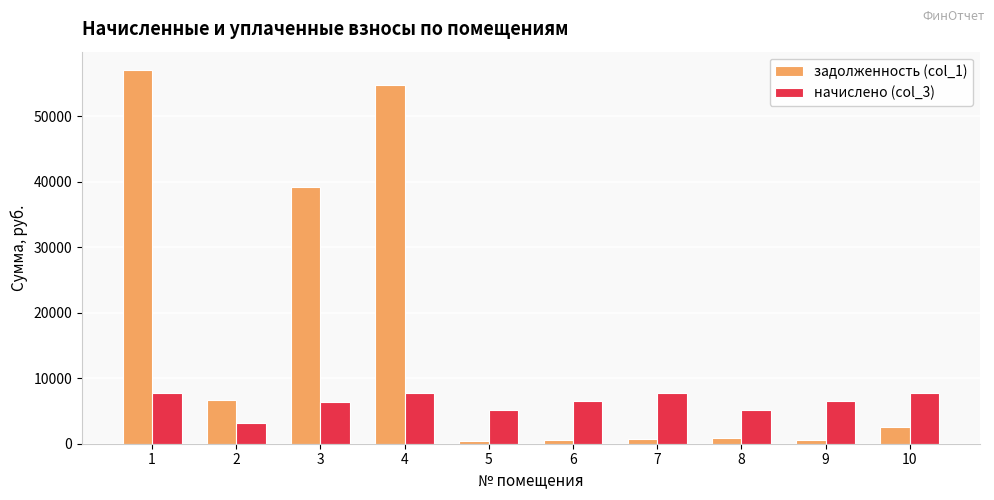

What is the minimum value for начислено (col_3)?

3221.8